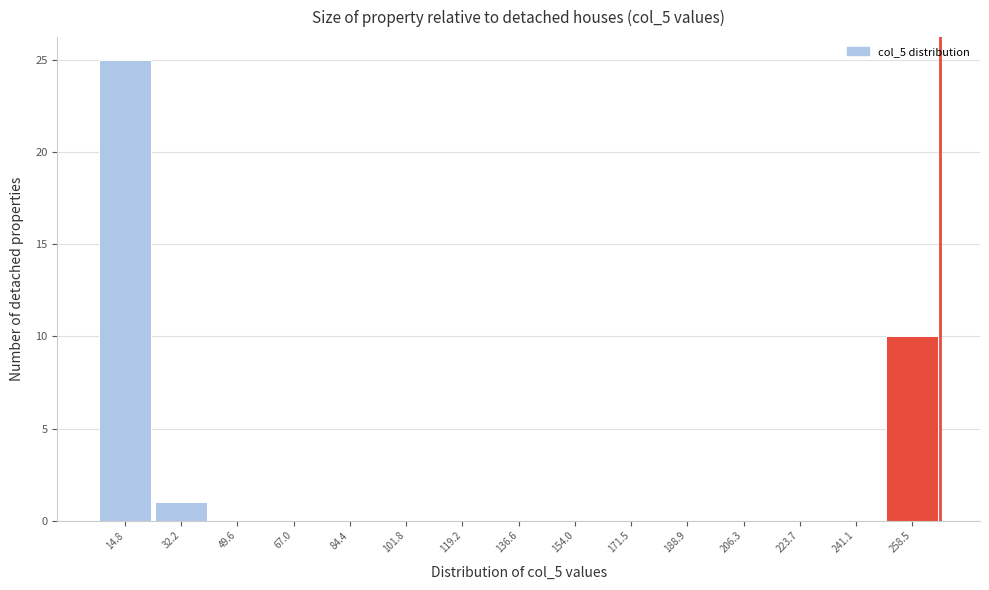

Reading left to right, list every bar in this chart as the range it spans on the x-axis followed by its height. Neither the bar edges nor the heights are printed on the chart, so give them approximately, as read against the axes.

6 to 24: 25
24 to 40: 1
40 to 58: 0
58 to 76: 0
76 to 94: 0
94 to 110: 0
110 to 128: 0
128 to 146: 0
146 to 162: 0
162 to 180: 0
180 to 198: 0
198 to 214: 0
214 to 232: 0
232 to 250: 0
250 to 268: 10